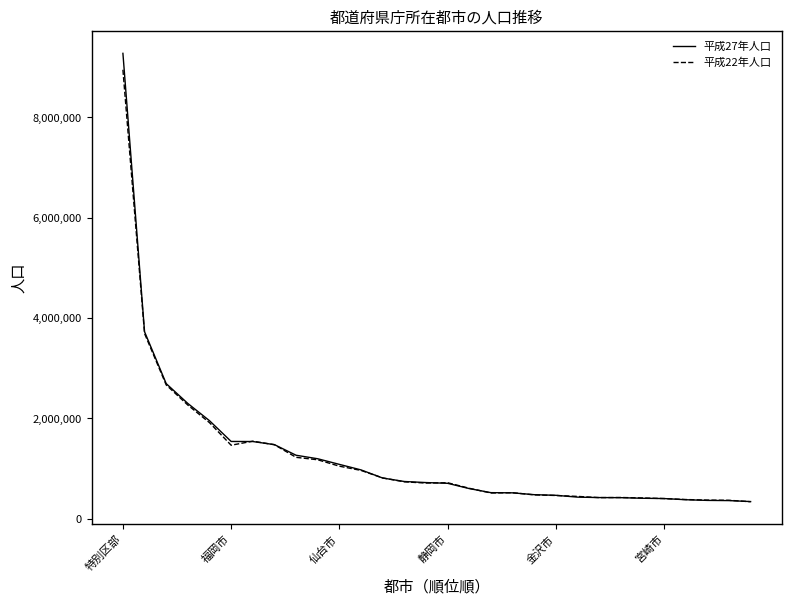

What is the greatest value displayed?

9272740